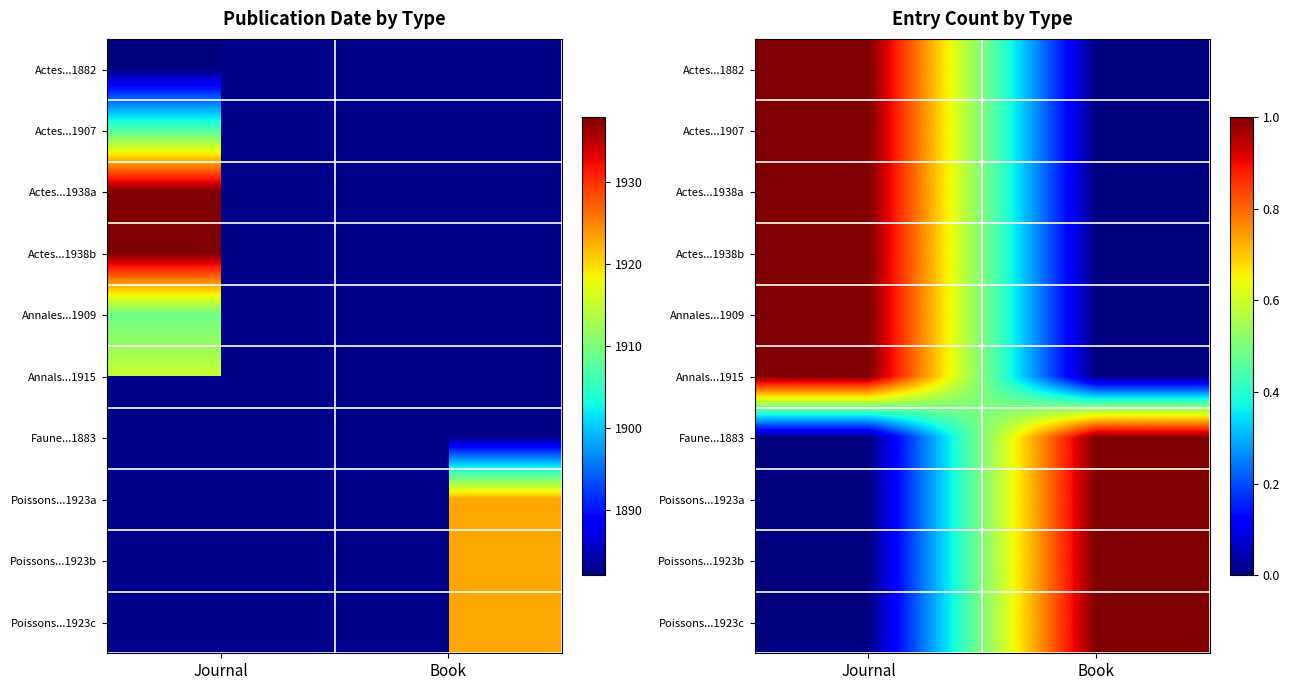

At which category is the sum across all series the highest?

Journal